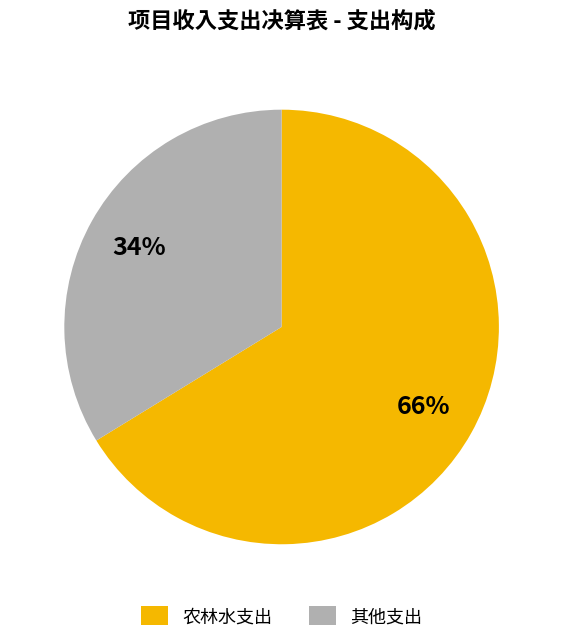

To the nearest percent, what is the average slice percentage?

50%